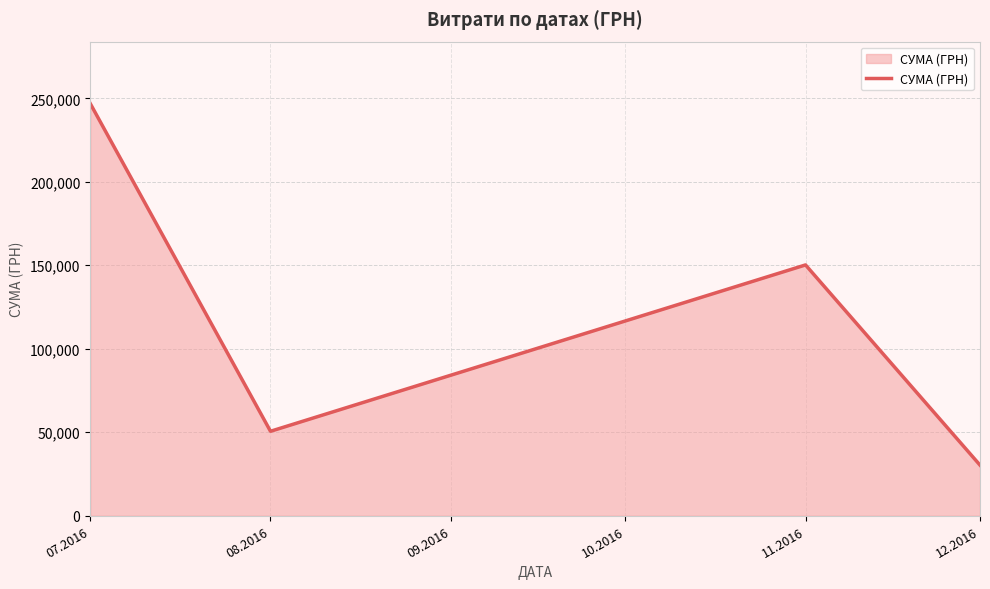

How many values are below 150216?

2